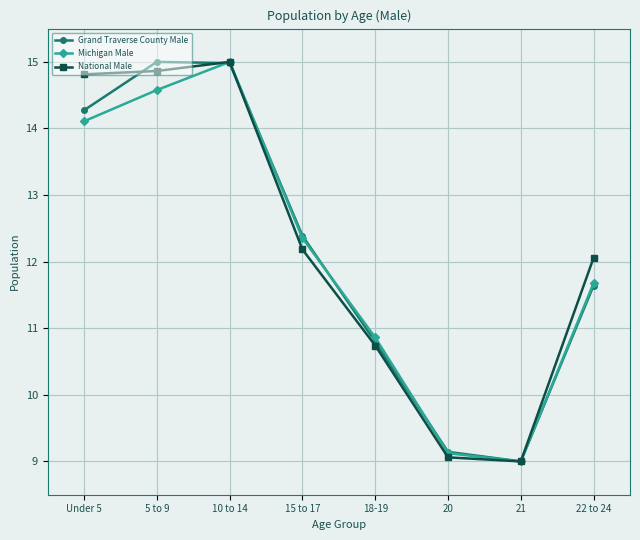

Which series changed the most between 15 to 17 and 20?

Grand Traverse County Male